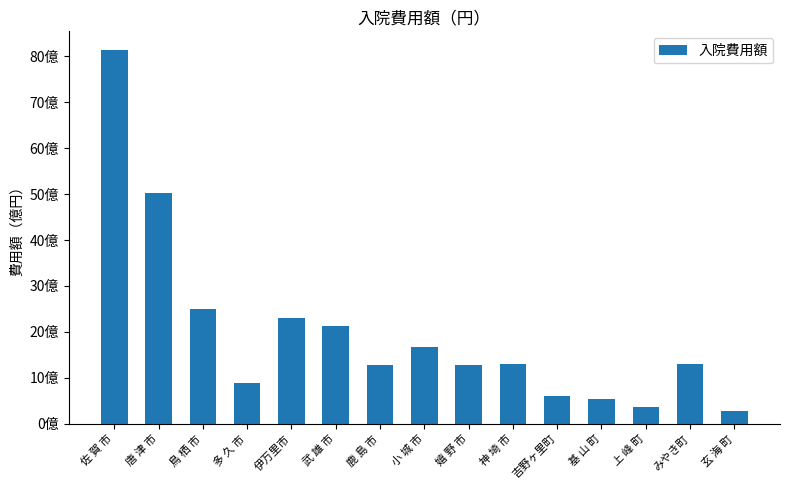

Rank the categories by value from highest to lowest.

佐 賀 市, 唐 津 市, 鳥 栖 市, 伊万里市, 武 雄 市, 小 城 市, 神 埼 市, みやき町, 嬉 野 市, 鹿 島 市, 多 久 市, 吉野ヶ里町, 基 山 町, 上 峰 町, 玄 海 町